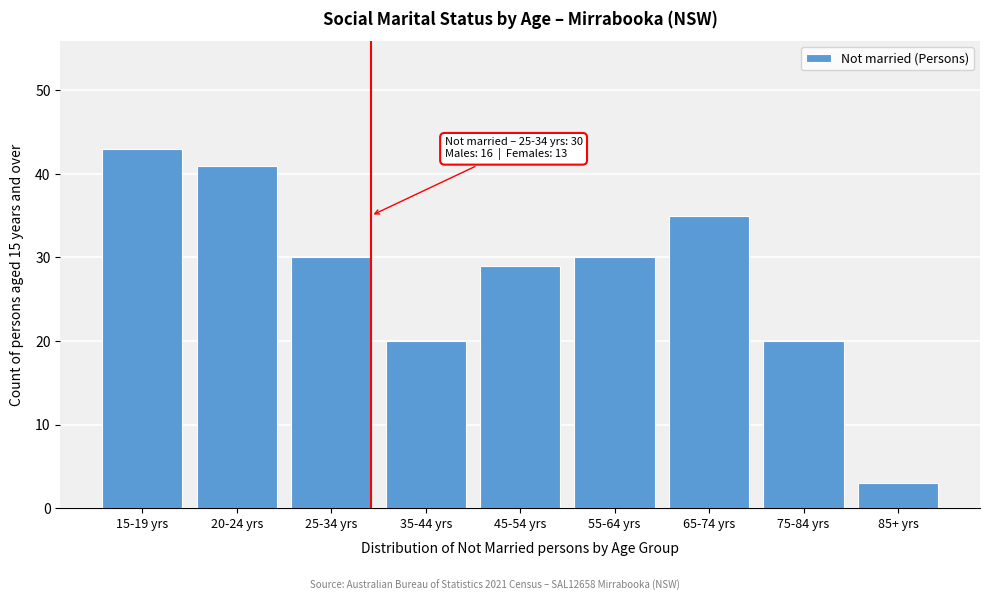

Reading left to right, extract all data points from this chart.

15-19 yrs=43	20-24 yrs=41	25-34 yrs=30	35-44 yrs=20	45-54 yrs=29	55-64 yrs=30	65-74 yrs=35	75-84 yrs=20	85+ yrs=3